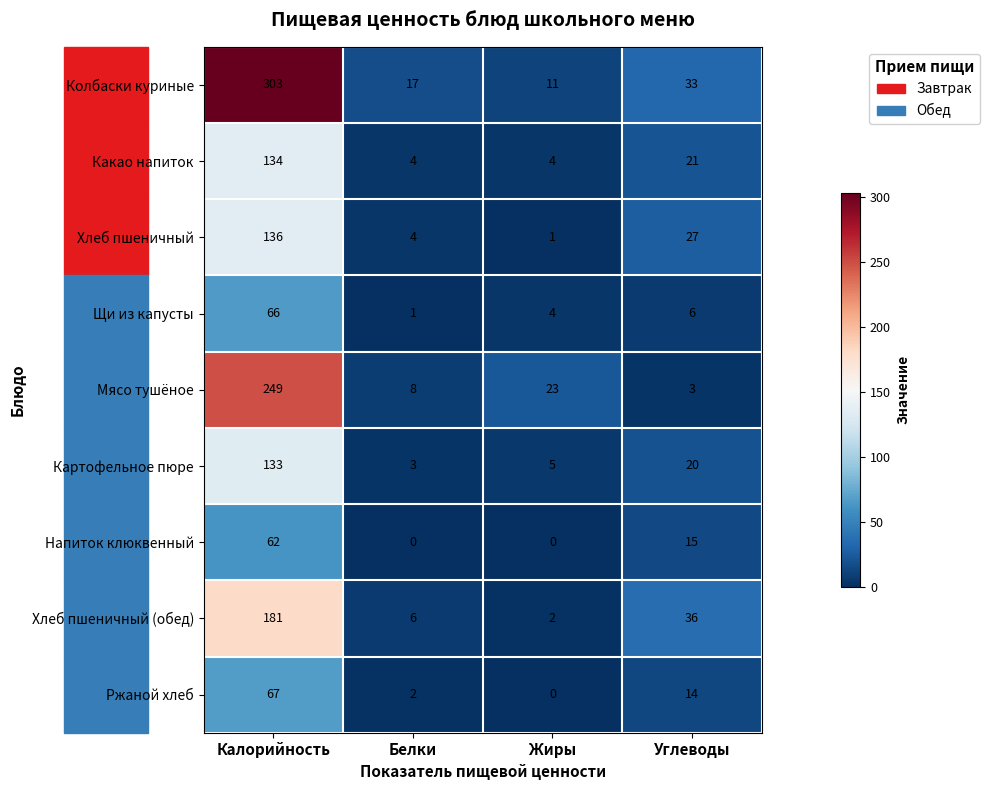

Read the Мясо тушёное value at Жиры.

23